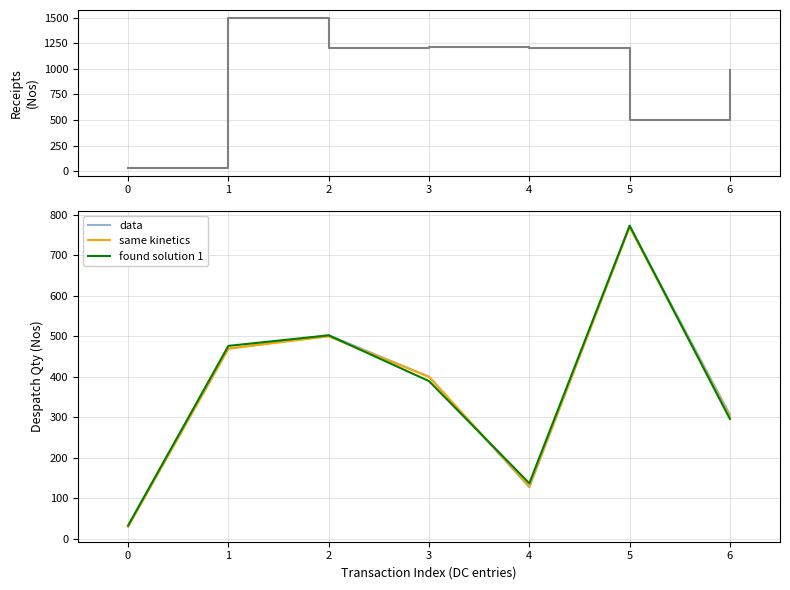

In data, how many points are higher than both neighbors (excluding endpoints)?

2